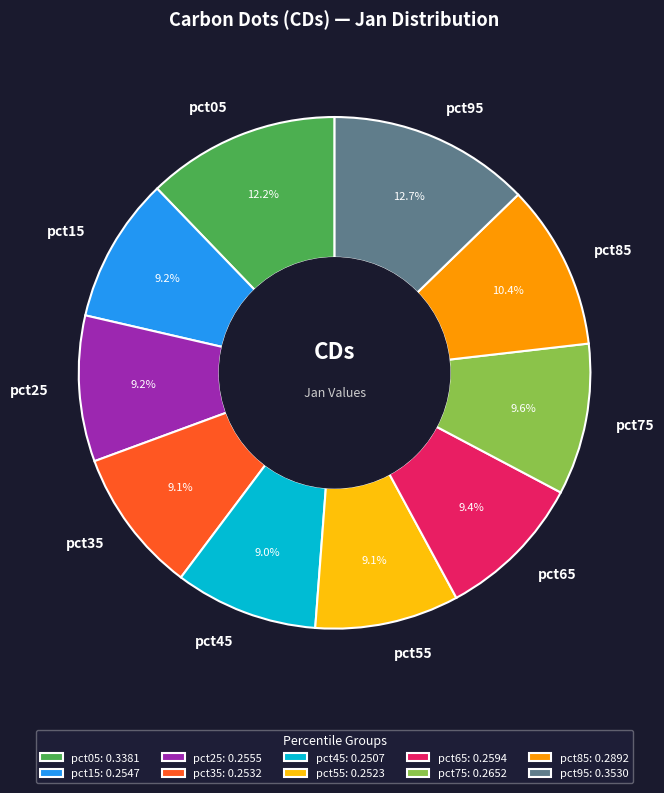

To the nearest percent, what is the combined percentage of pct35 and pct15?

18%